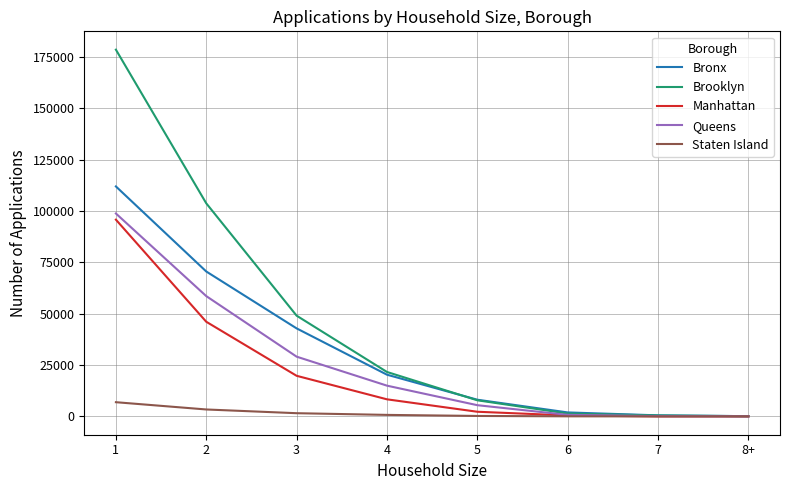

What is the sum of all Brooklyn values?

362728